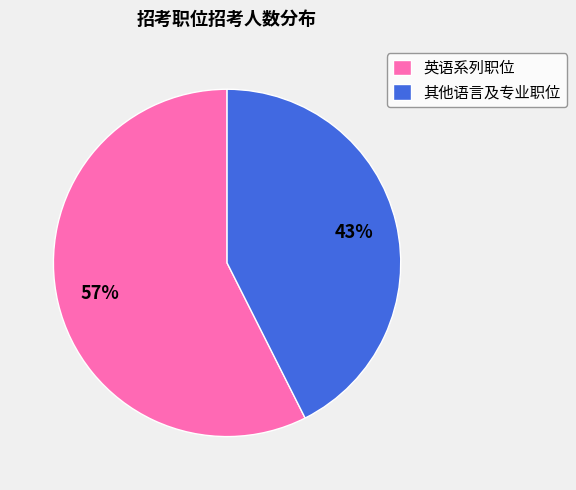

Combined, do 其他语言及专业职位 and 英语系列职位 account for over 50%?

Yes